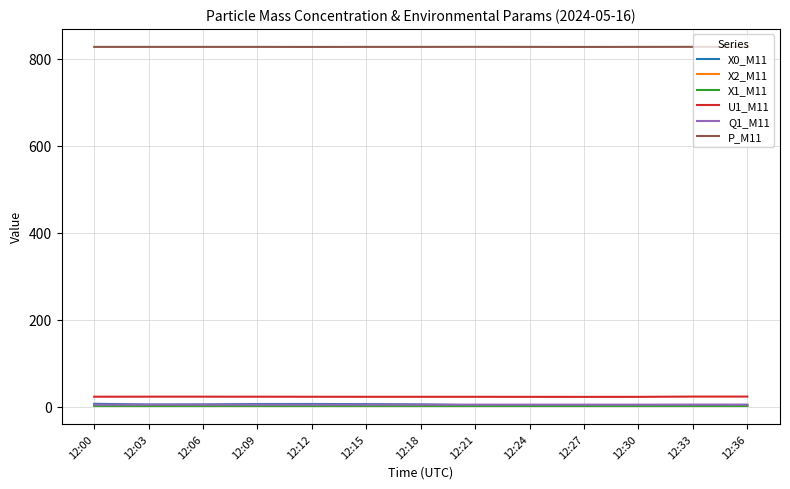

Which series has the largest range (max minus min)?

X0_M11